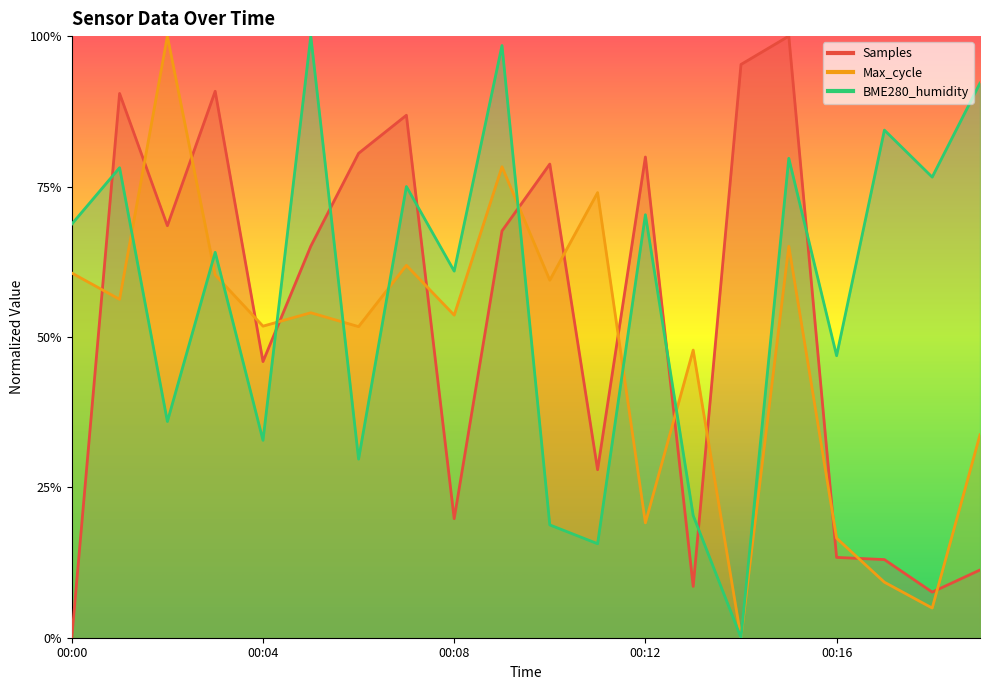

How many interior local peaks does the Samples series have?

6